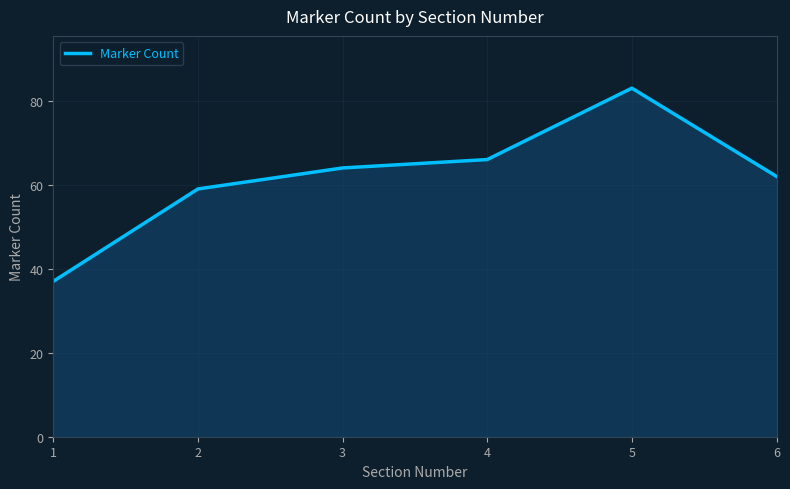

How many values are below 64?

3